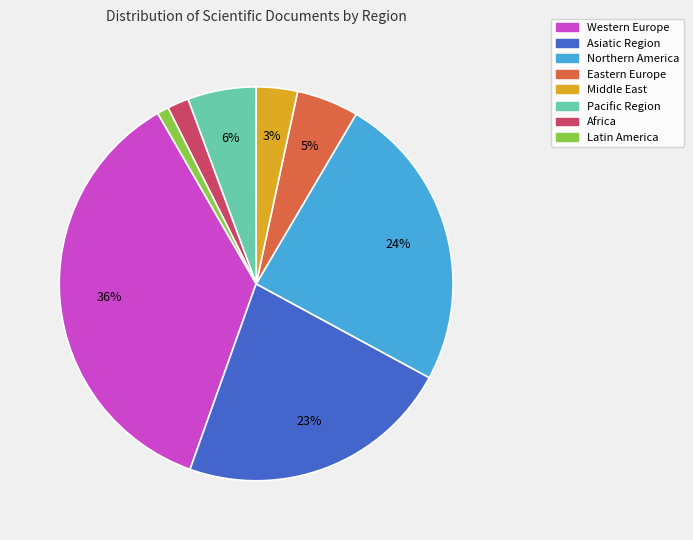

Combined, do Eastern Europe and Asiatic Region account for over 50%?

No